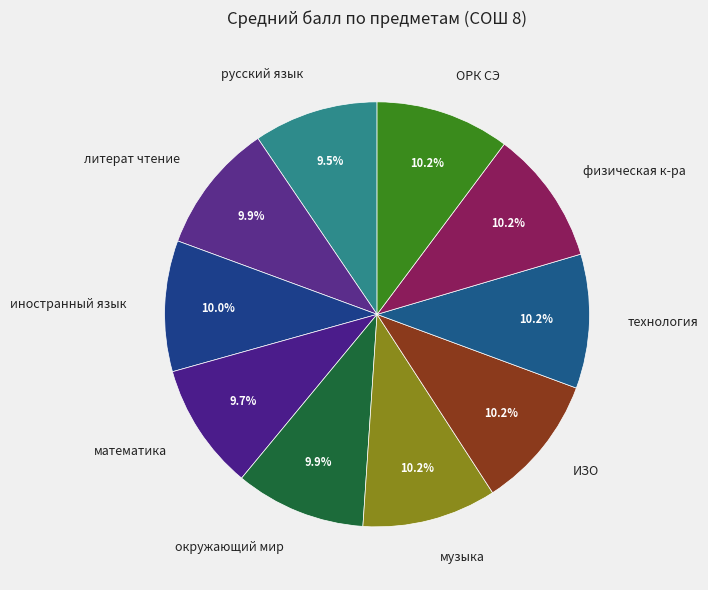

Combined, do ИЗО and иностранный язык account for over 50%?

No